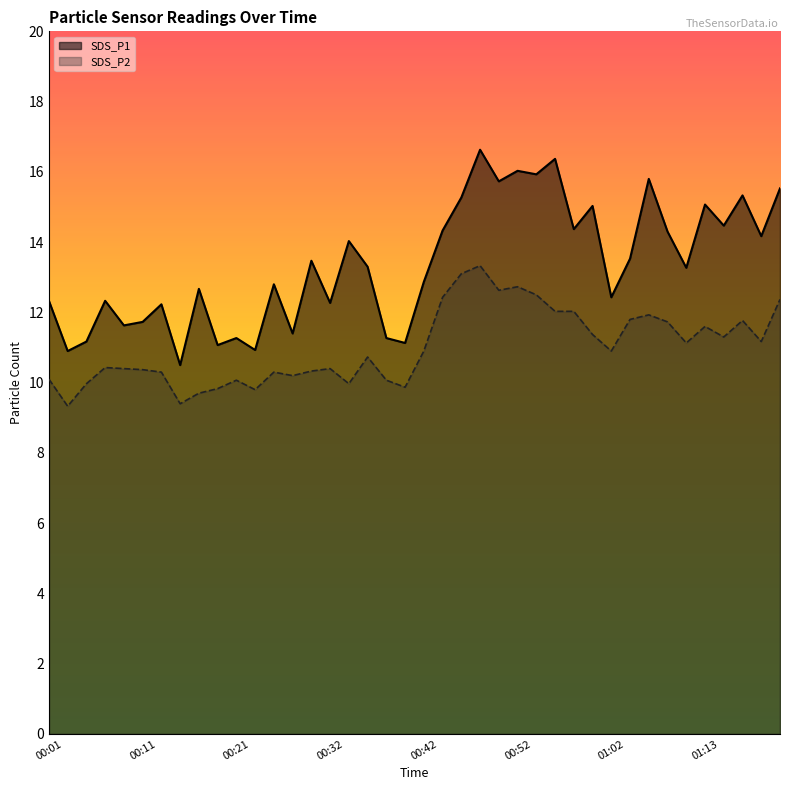

What are all the series names shown in the legend?

SDS_P1, SDS_P2